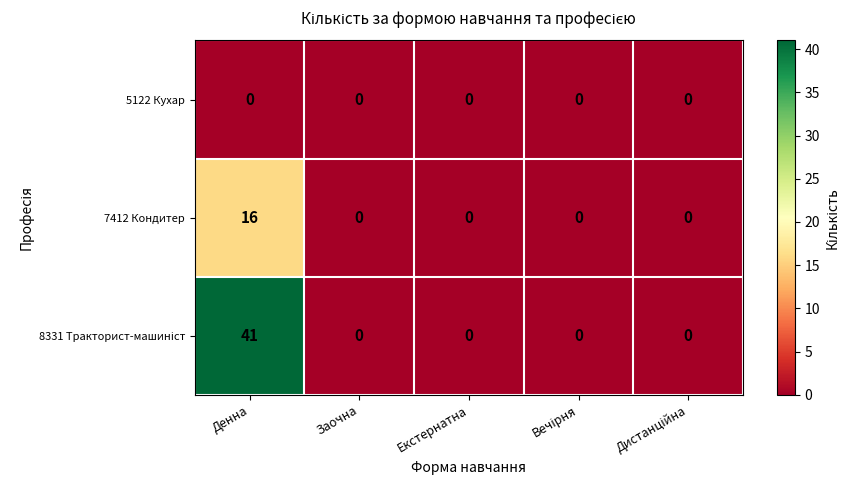

What is the difference between the maximum and minimum values in the 7412 Кондитер series?

16